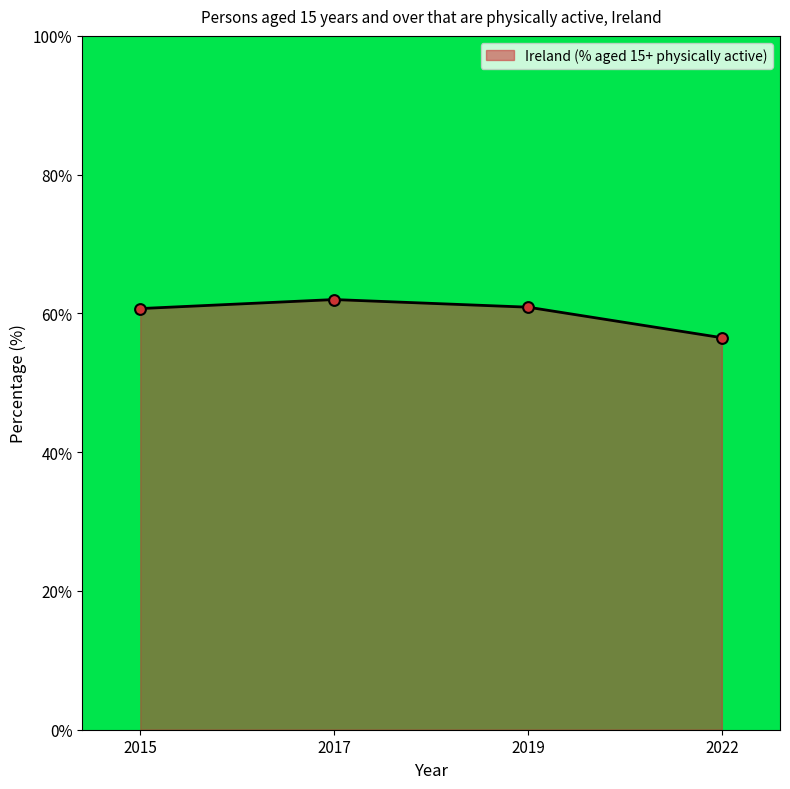

Which has a higher value, 2019 or 2022?

2019